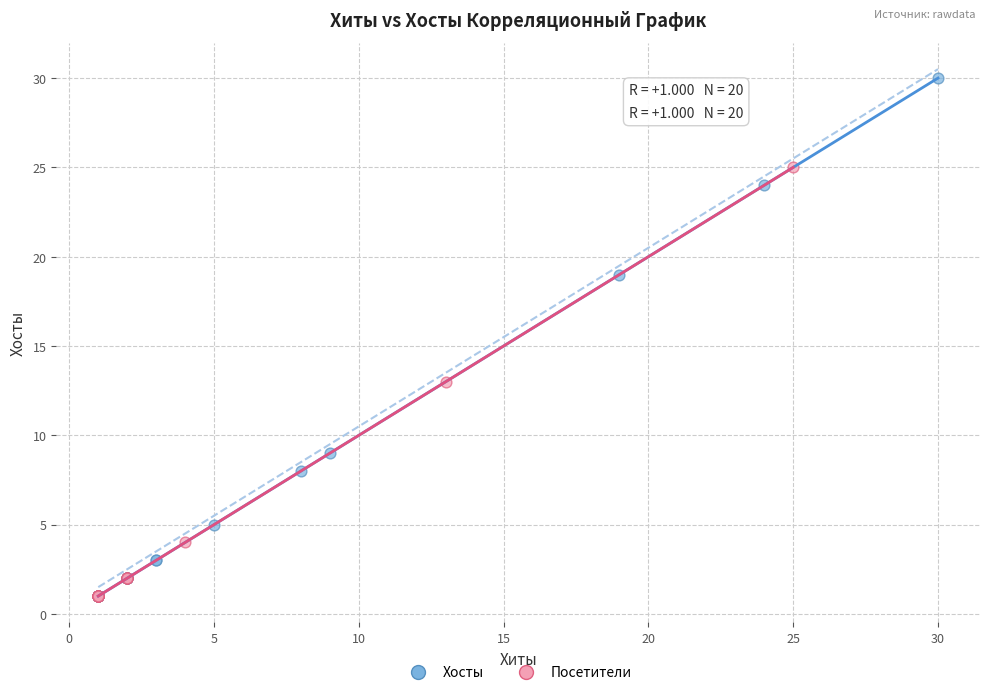

What are all the series names shown in the legend?

Хосты, Посетители